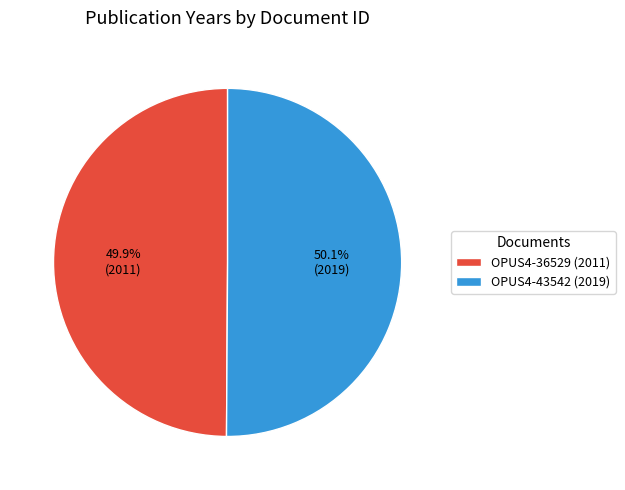

What percentage is the OPUS4-36529 slice, to the nearest percent?

50%